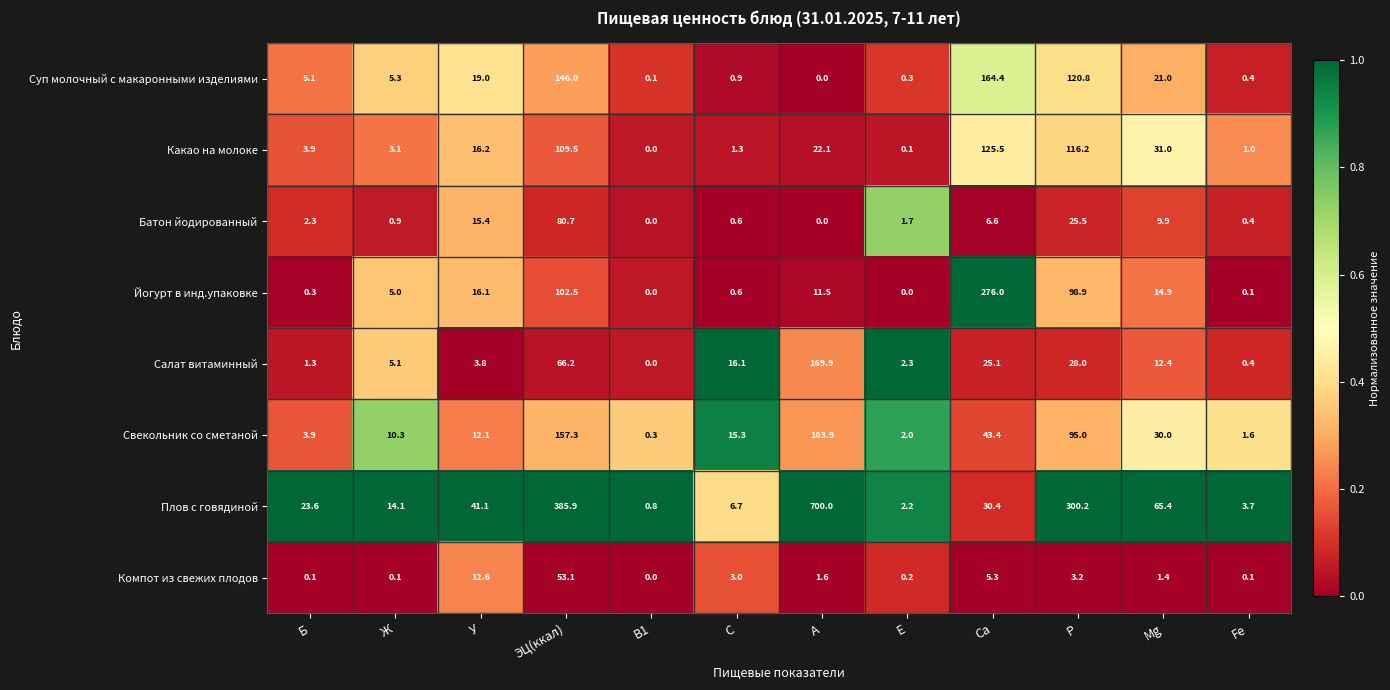

What is the difference between the Батон йодированный values at Р and Fe?

25.1